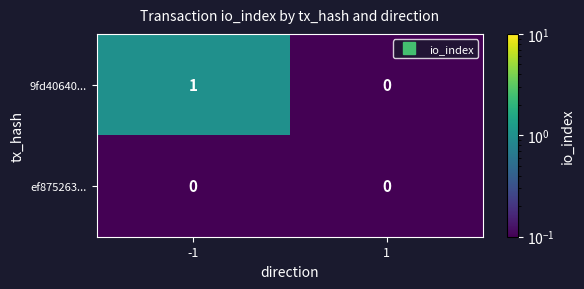

Is the value of ef875263... at -1 greater than the value of 9fd40640... at -1?

No